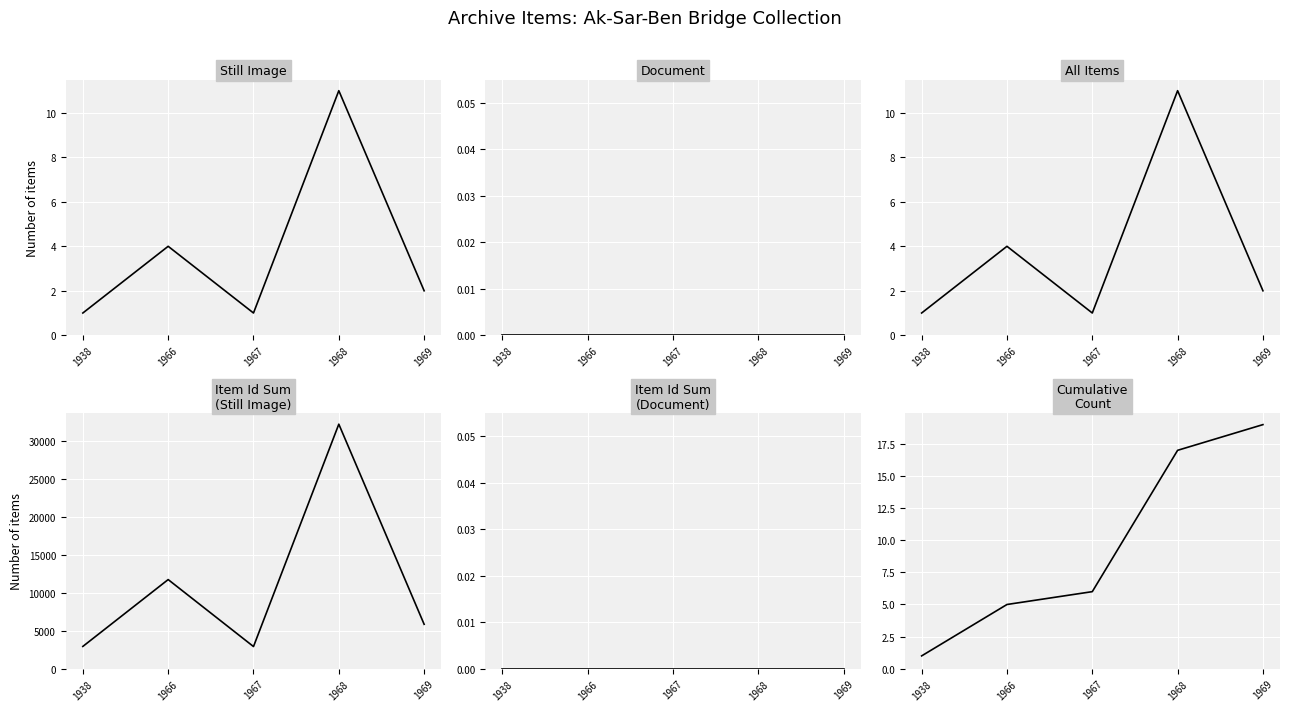

Which series has the largest range (max minus min)?

Item Id Sum (Still Image)